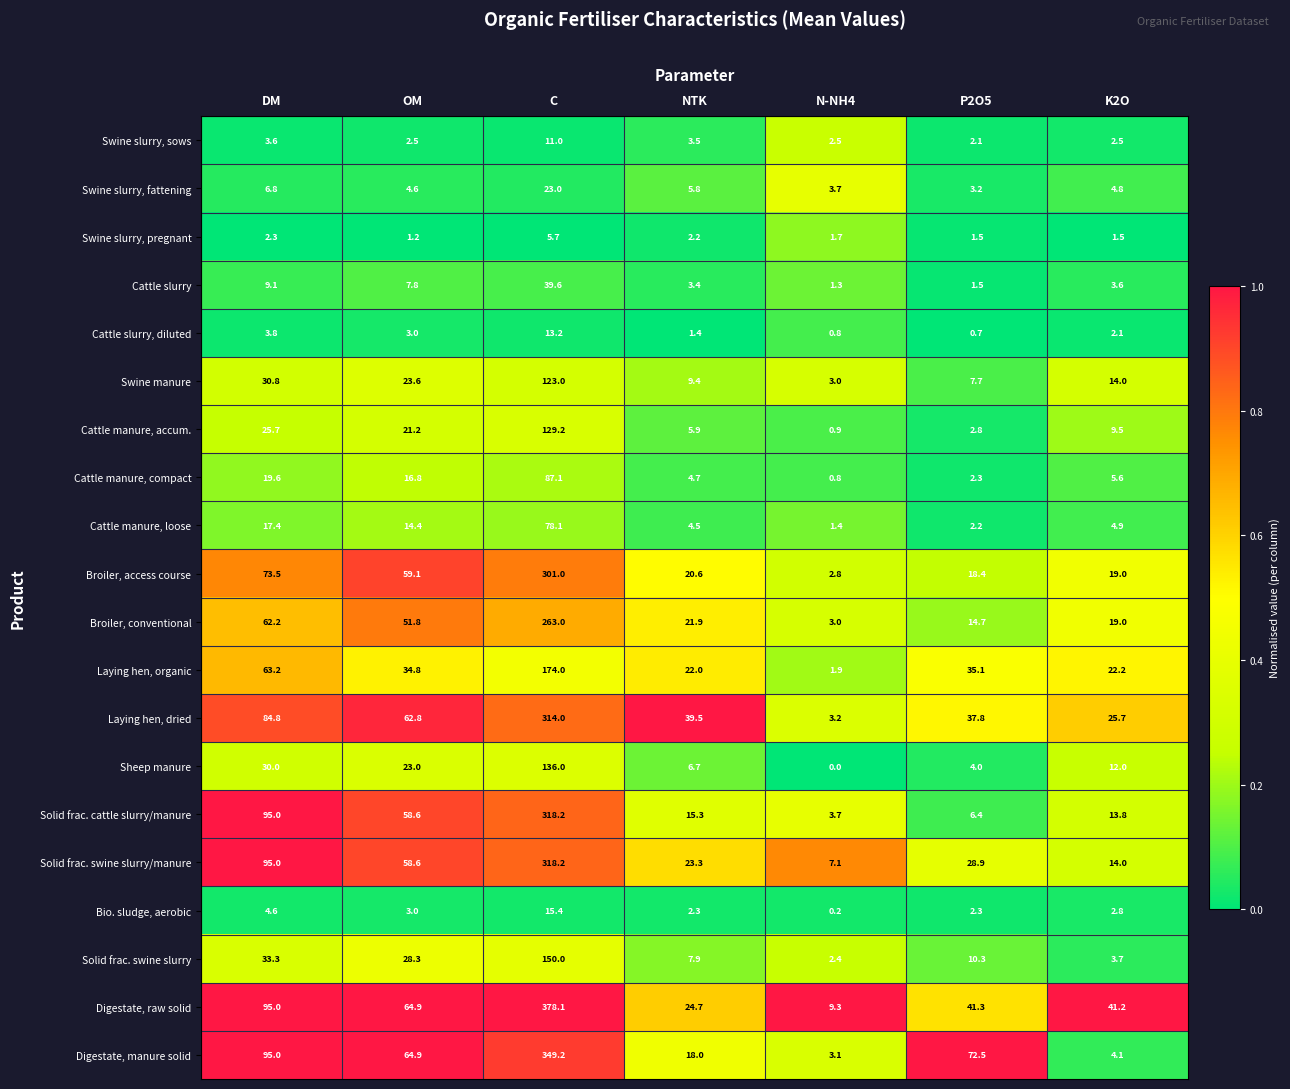

Is it true that Digestate, raw solid equals 24.7 at NTK?

True